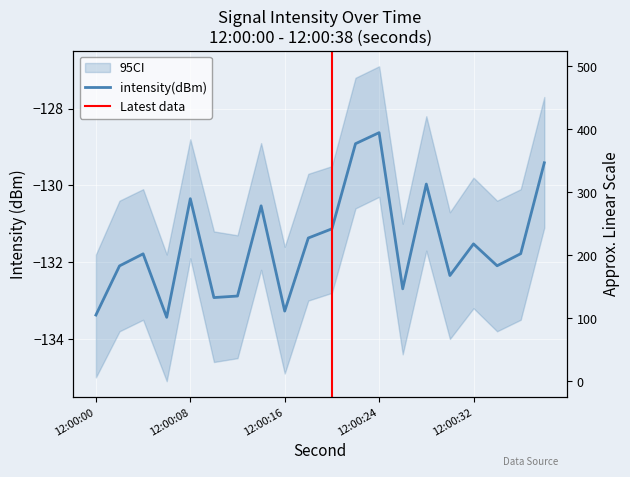

What is the greatest value displayed?

-128.6